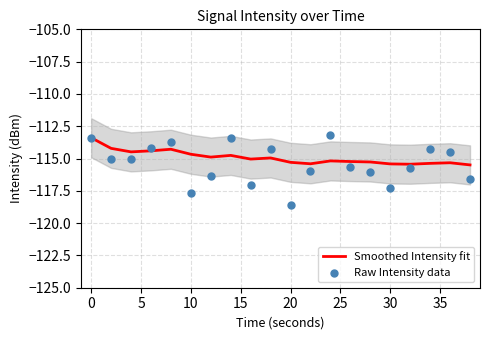

What is the lowest value of the Smoothed Intensity fit series?

-115.5